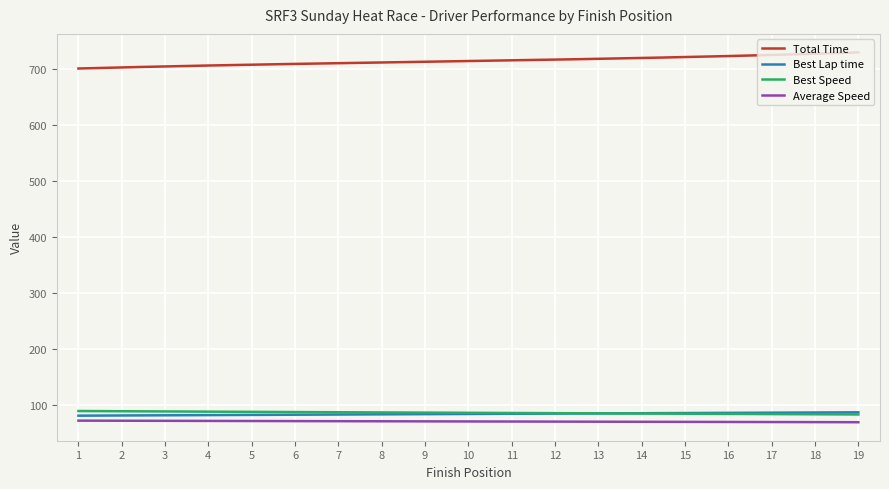

Which series has the largest total across all categories?

Total Time